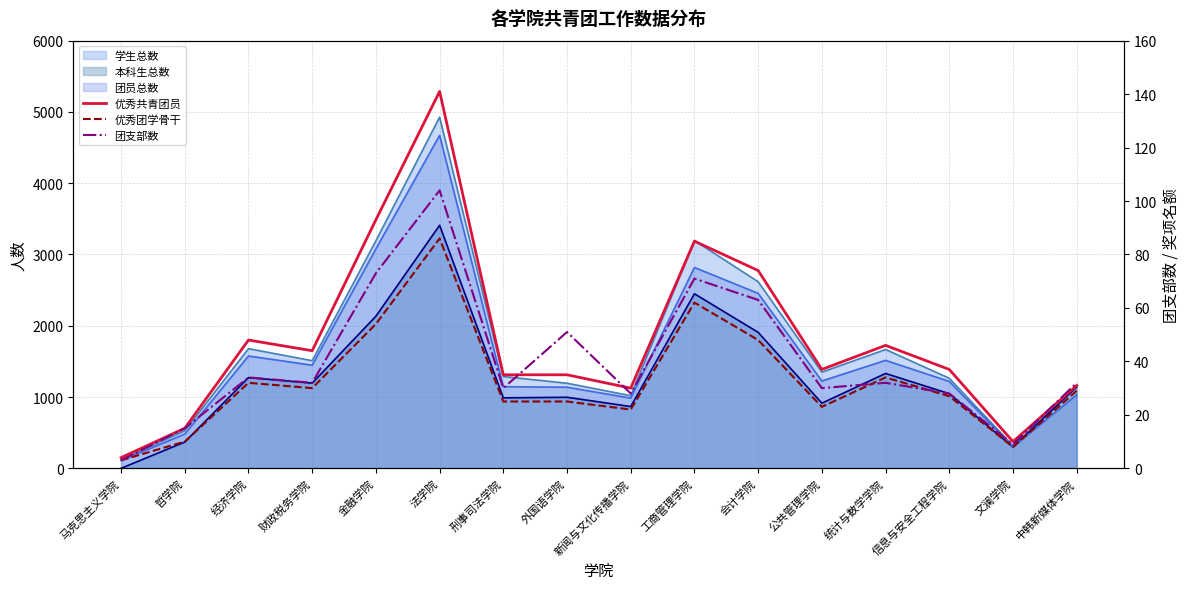

What position from the left is 法学院?

6